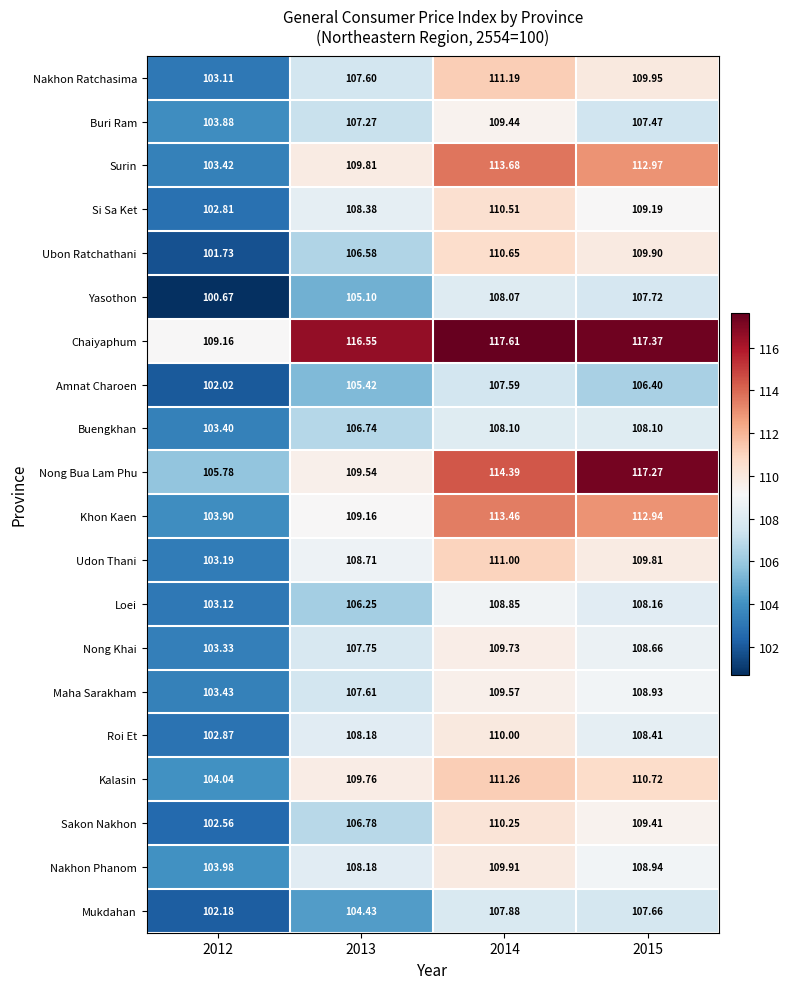

Which series changed the most between 2012 and 2014?

Surin